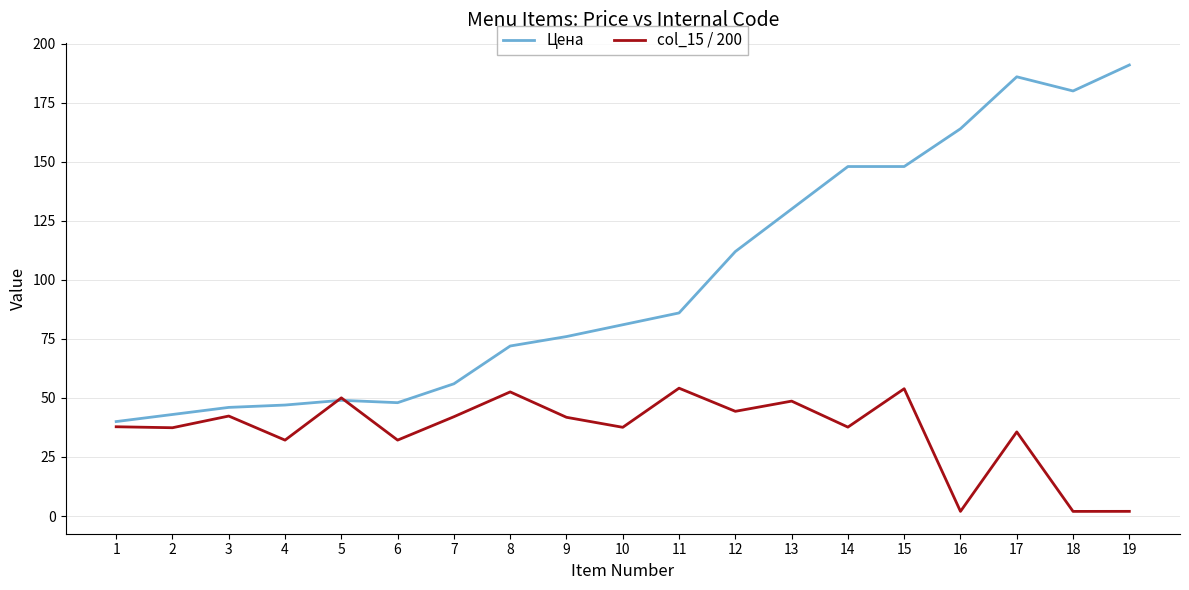

What is the difference between the maximum and minimum values in the col_15 / 200 series?

52.2